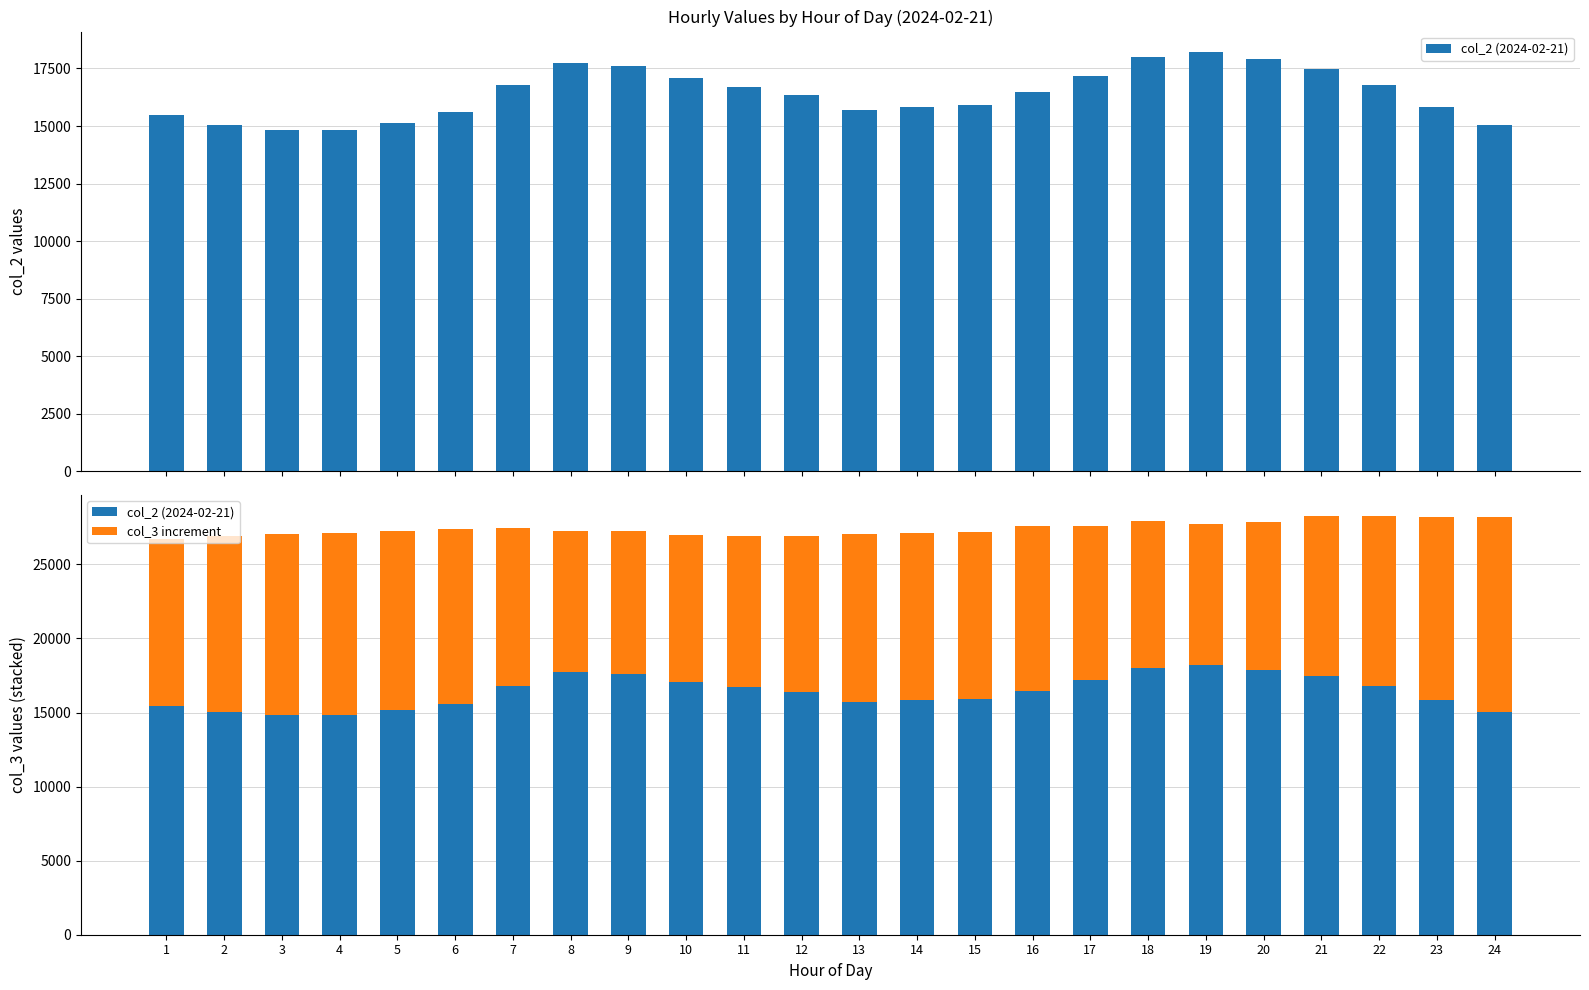

What is the greatest value displayed?

18195